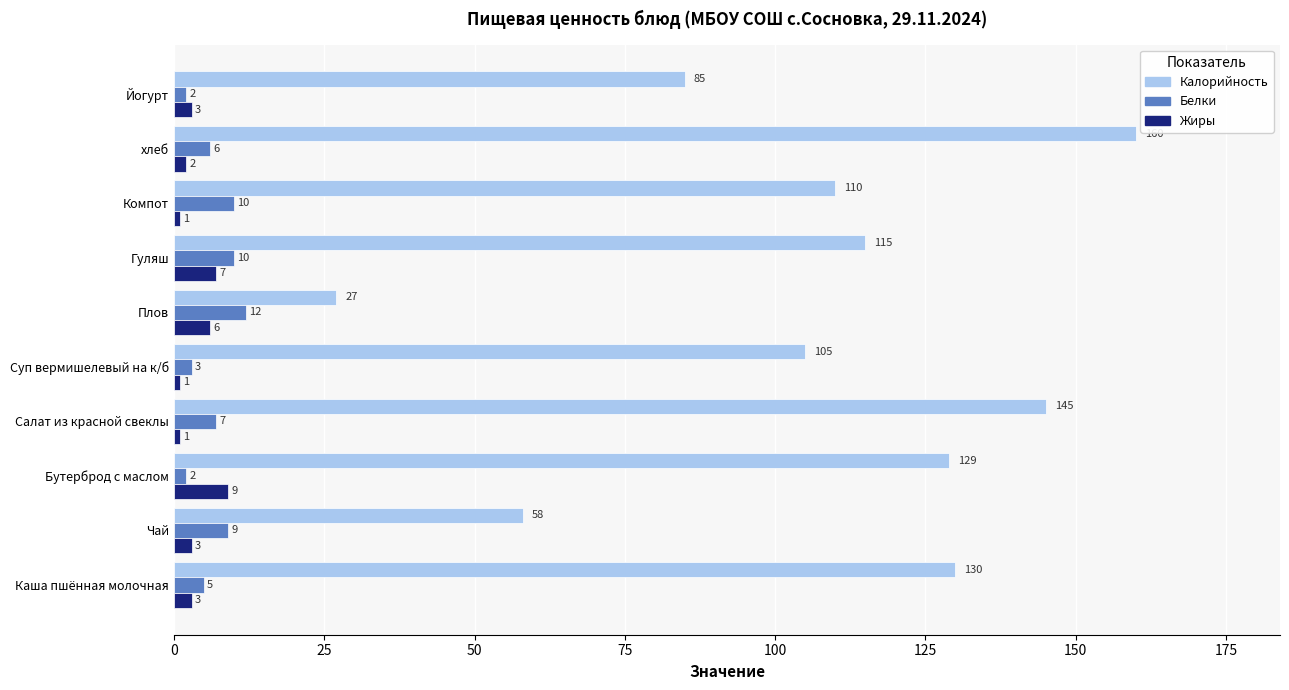

Between Бутерброд с маслом and Гуляш, which series saw the biggest shift?

Калорийность